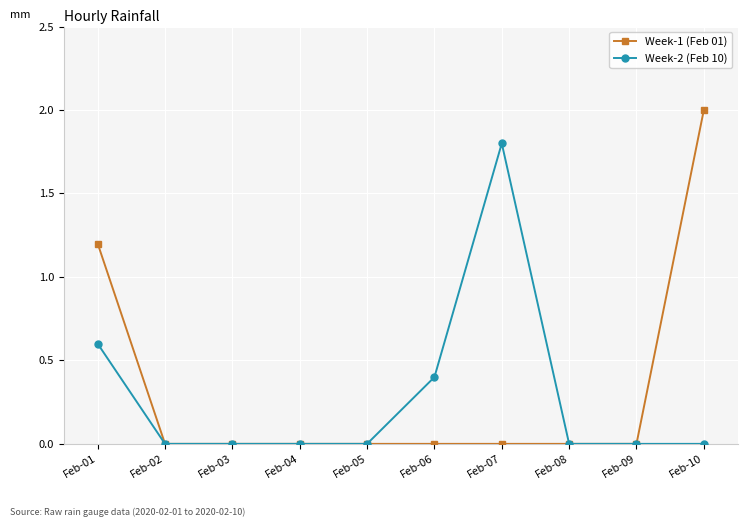

Rank the series at Feb-10 from lowest to highest value.

Week-2 (Feb 10), Week-1 (Feb 01)